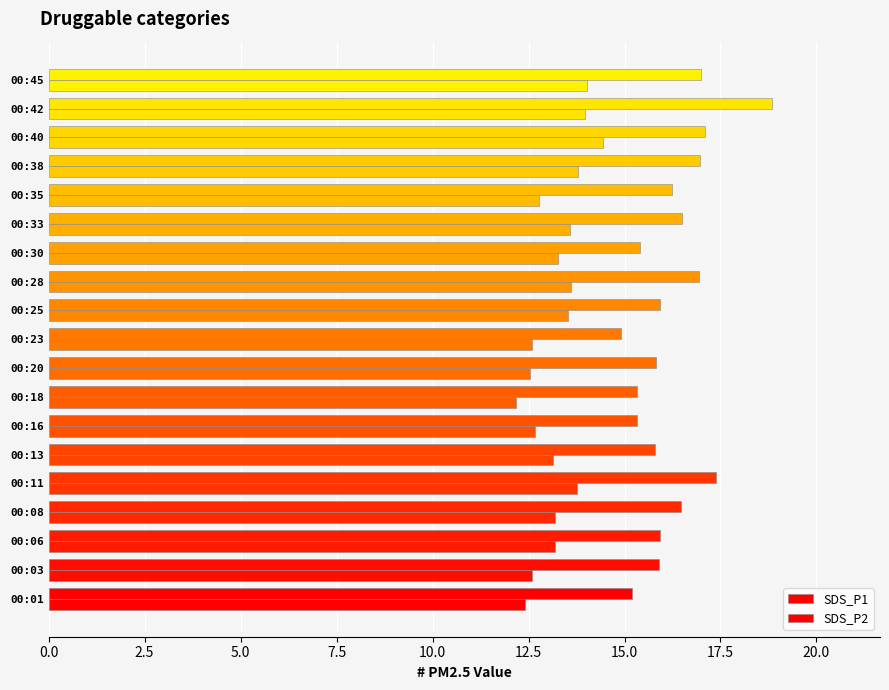

List the series in order of their overall mean, highest first.

SDS_P1, SDS_P2